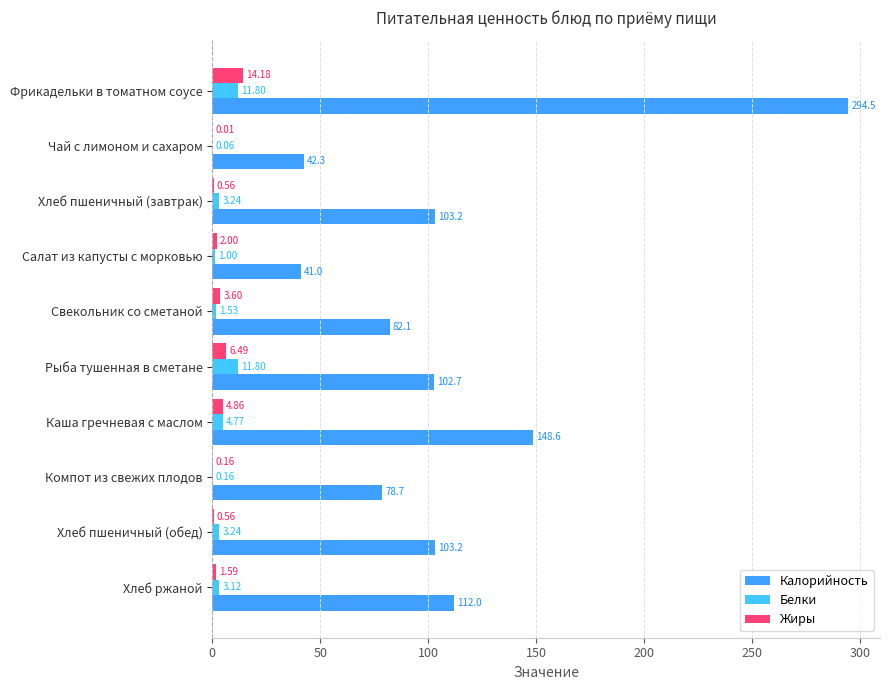

How many distinct data groups are displayed?

3